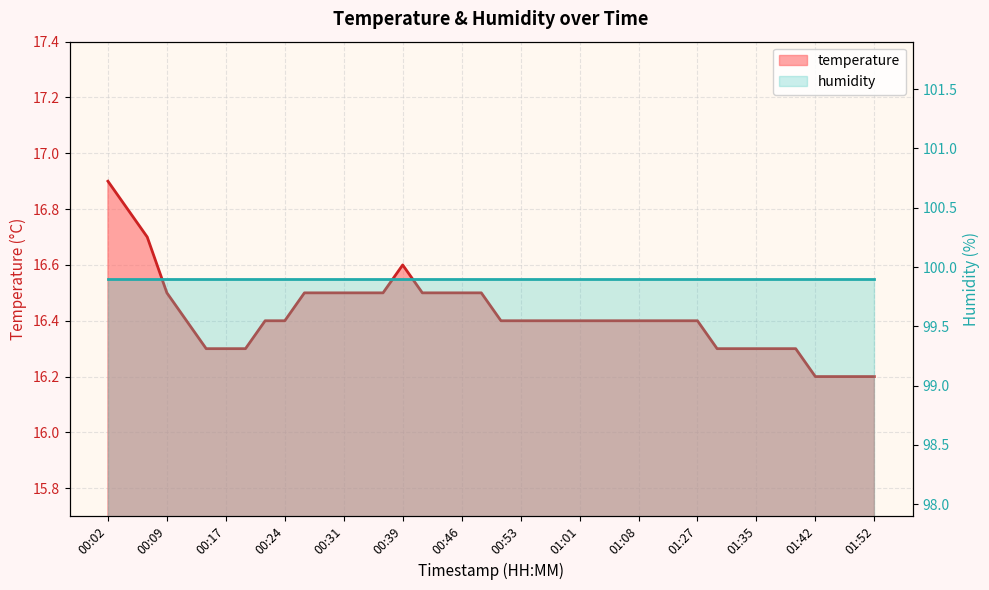

Where is the data nearest to the value 16?

01:42